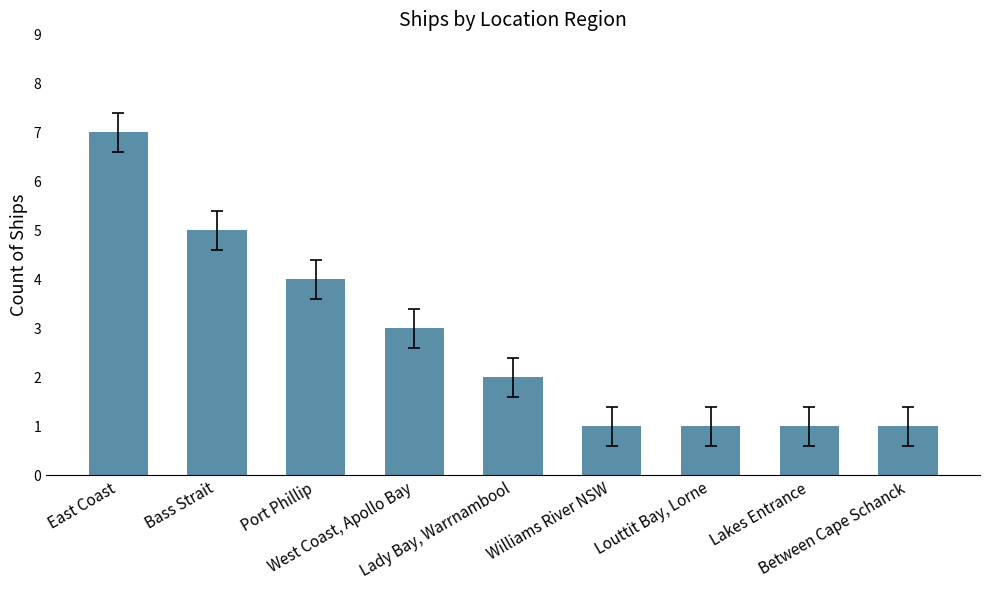

What is the smallest value displayed?

1